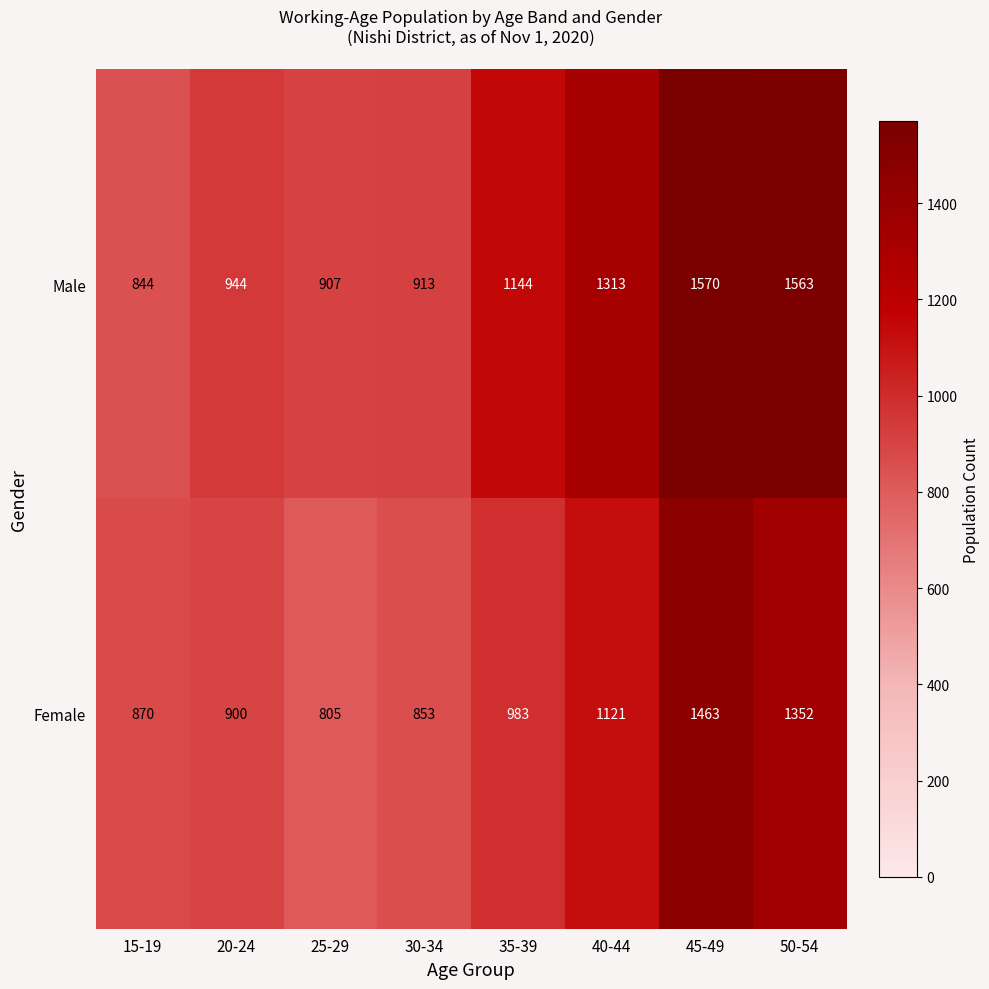

Rank the series by their maximum value, from lowest to highest.

Female, Male